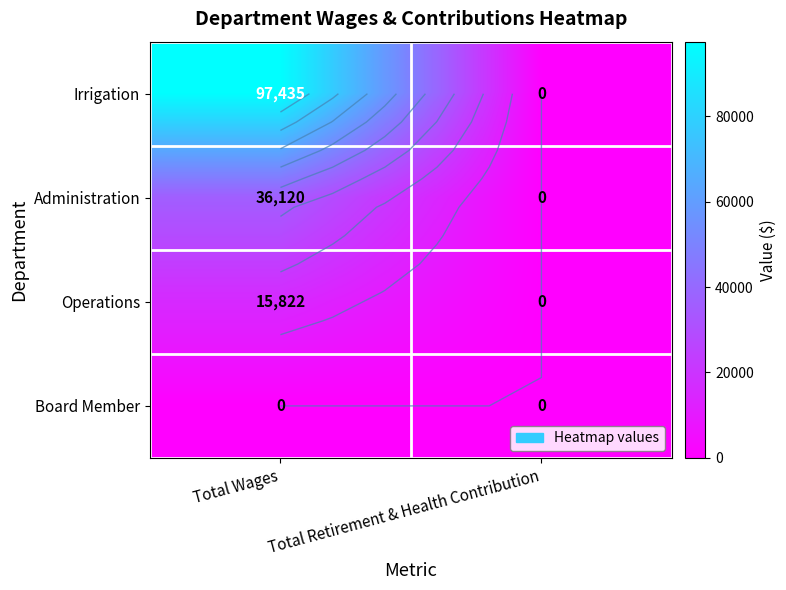

Which category has the highest value across all series?

Total Wages